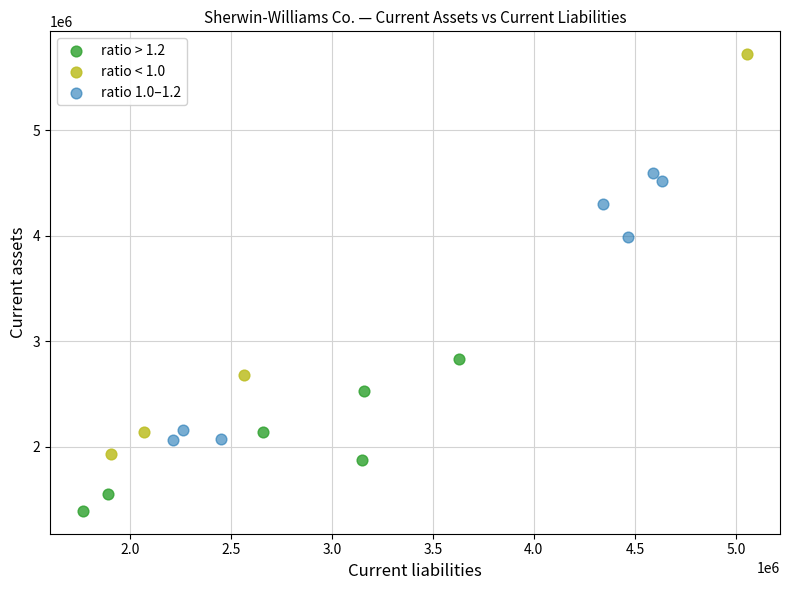

Which series contains the lowest Y value?

ratio > 1.2